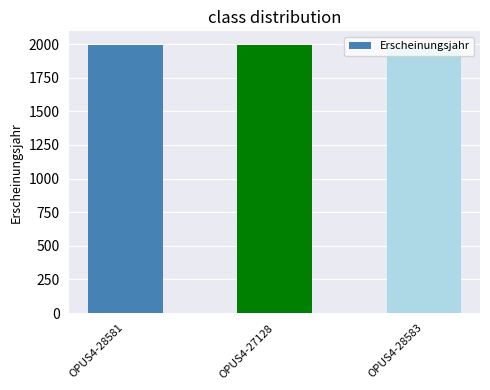

What is the sum of all values?

5983